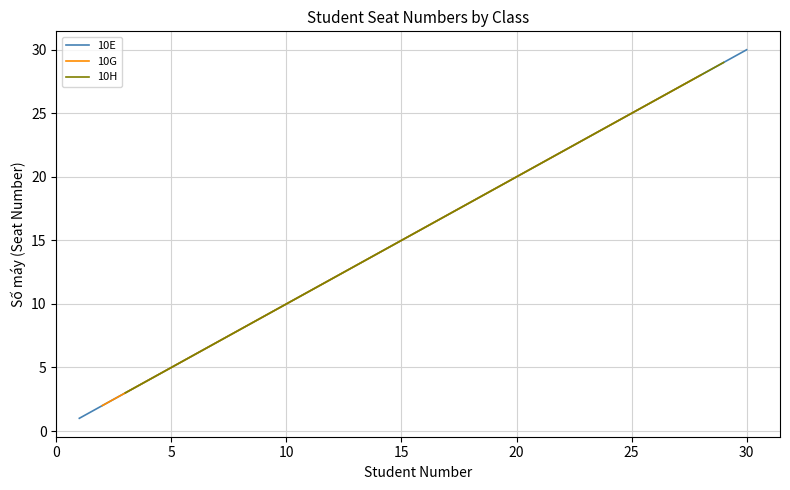

What are all the series names shown in the legend?

10E, 10G, 10H